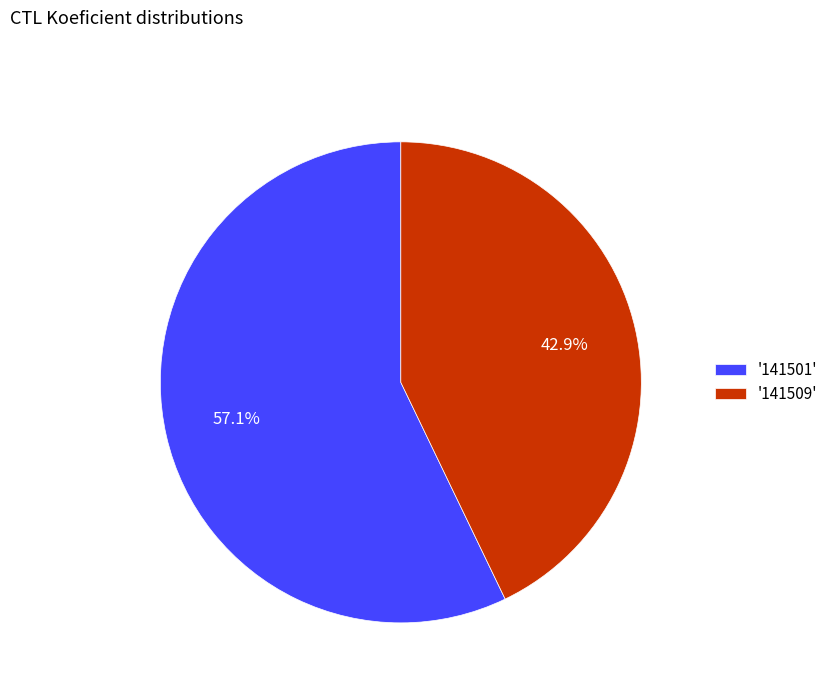

Which category accounts for the majority?

'141501'